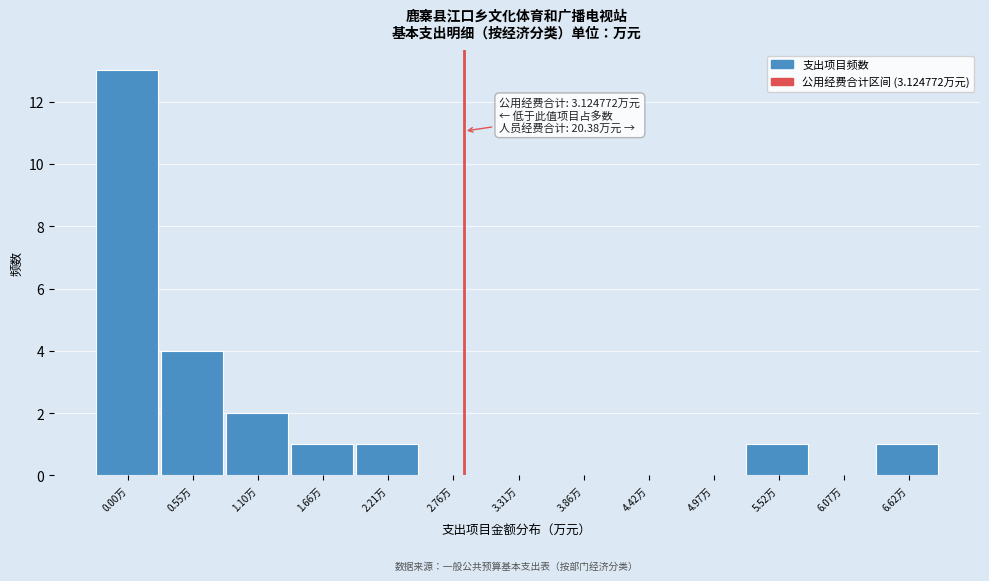

Reading left to right, transcribe all the data shown in this chart.

0.00万=13	0.55万=4	1.10万=2	1.66万=1	2.21万=1	2.76万=0	3.31万=0	3.86万=0	4.42万=0	4.97万=0	5.52万=1	6.07万=0	6.62万=1